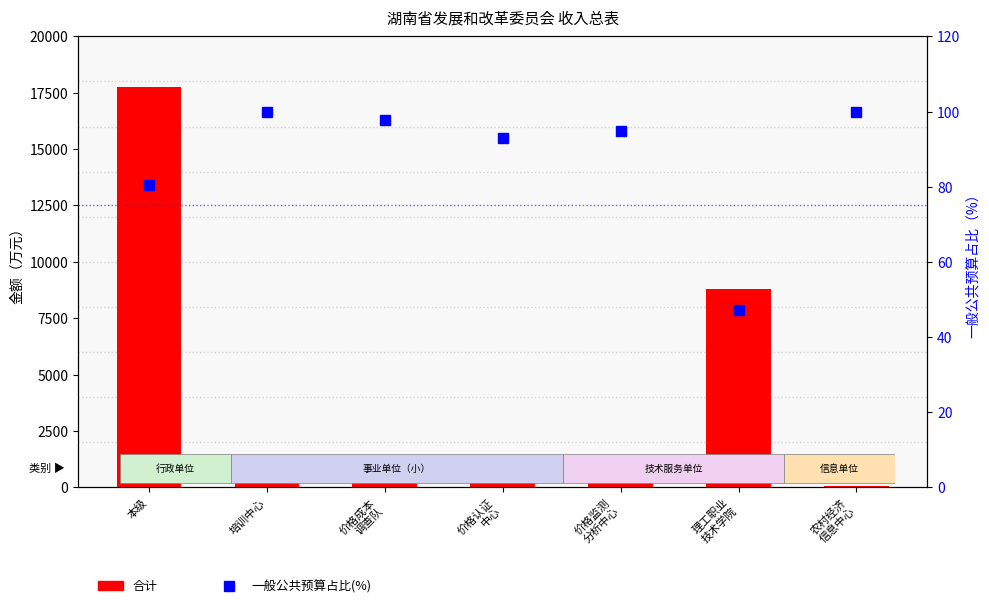

What position from the right is 理工职业
技术学院?

2